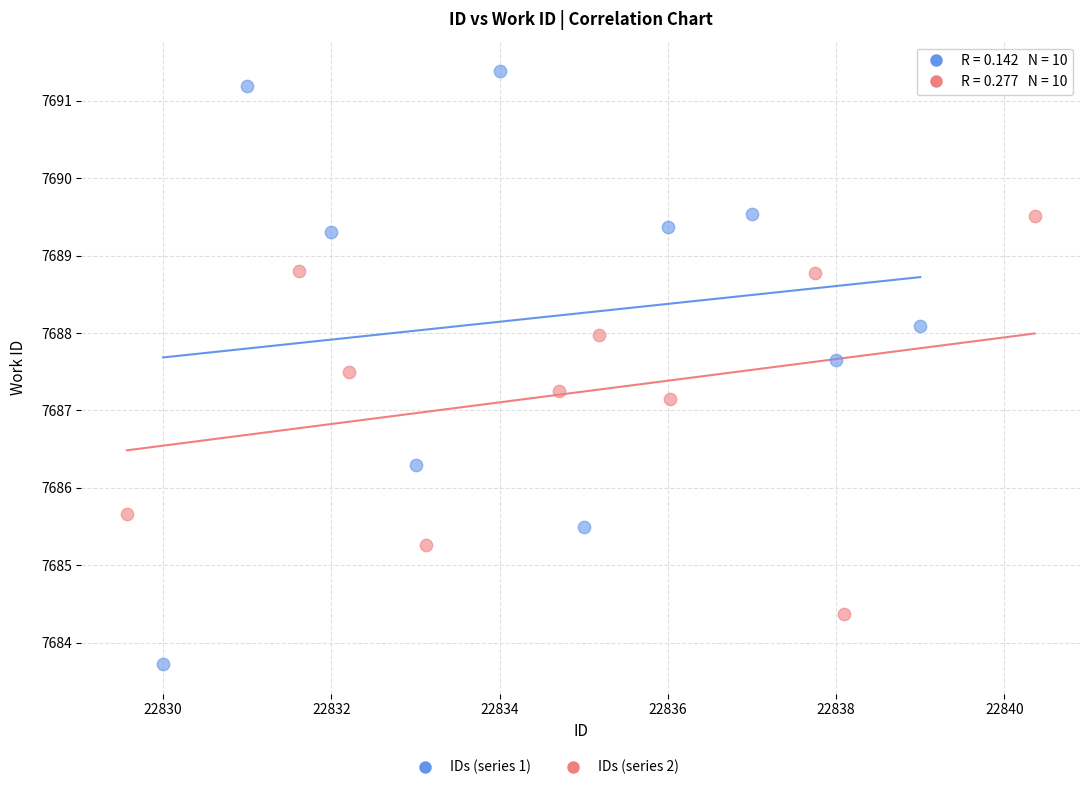

Which series contains the lowest Y value?

IDs (series 1)